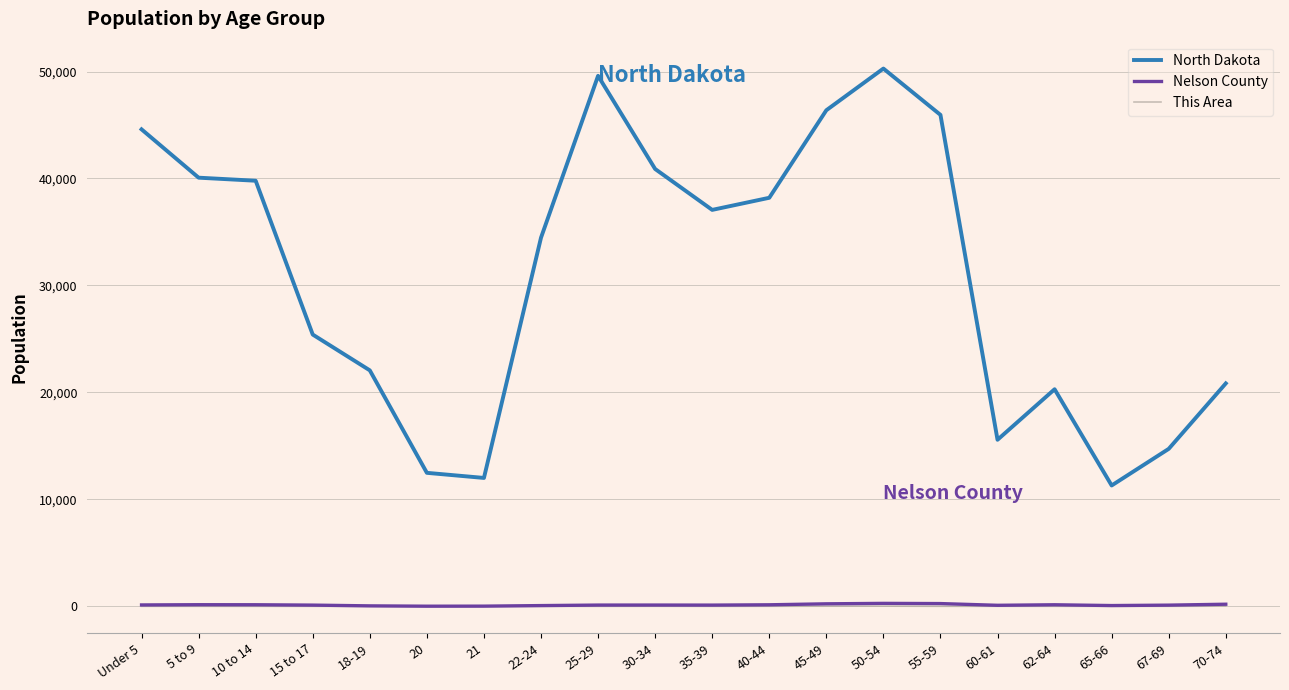

What is the total value across all series at 30-34?

41022